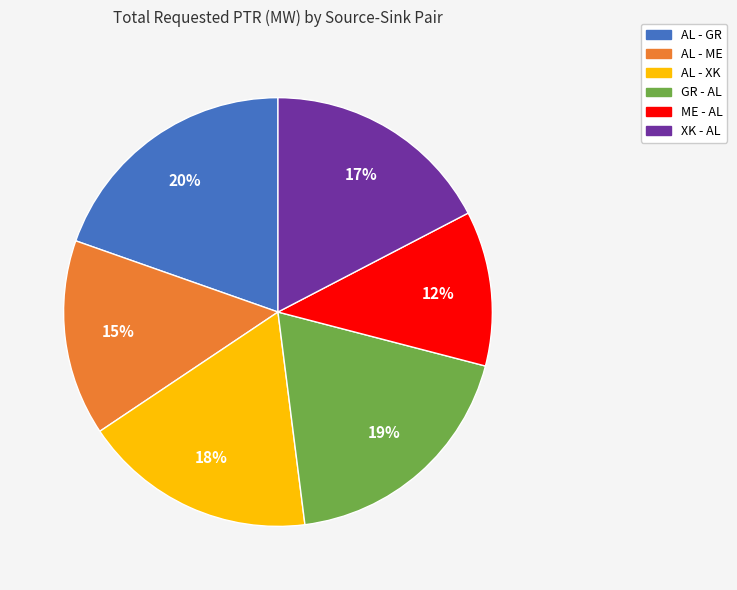

To the nearest percent, what percentage of the pie is ME - AL?

12%